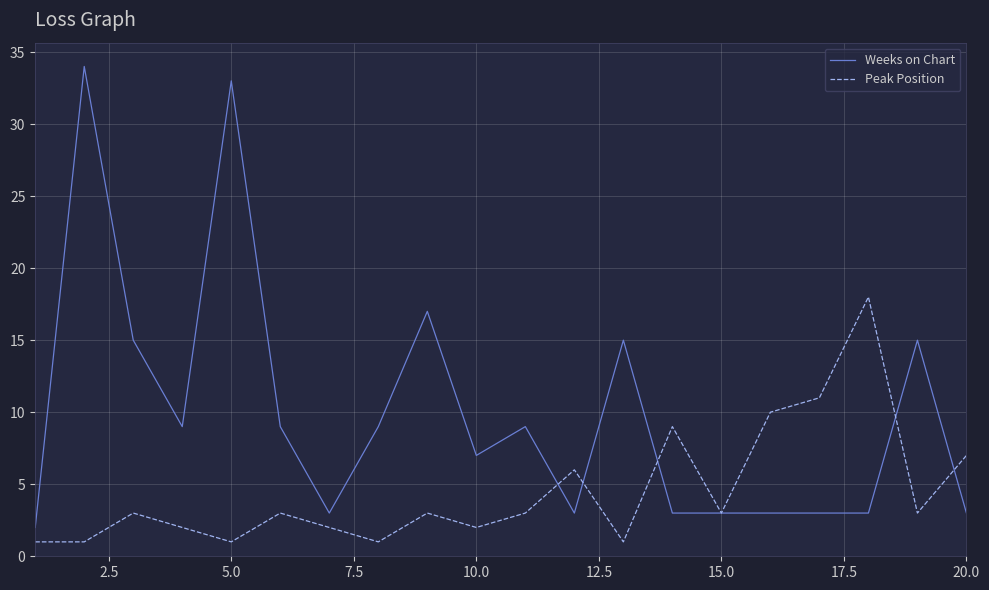

What is the difference between the maximum and second lowest values in the Peak Position series?

17